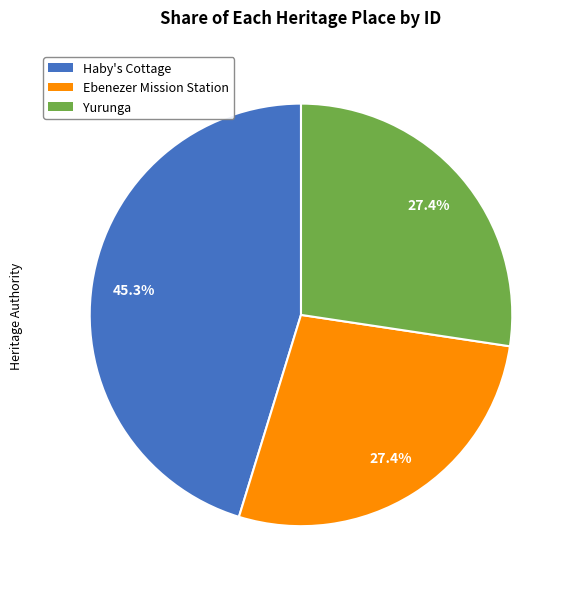

Approximately how many times larger is the value at Haby's Cottage compared to Ebenezer Mission Station?

1.7